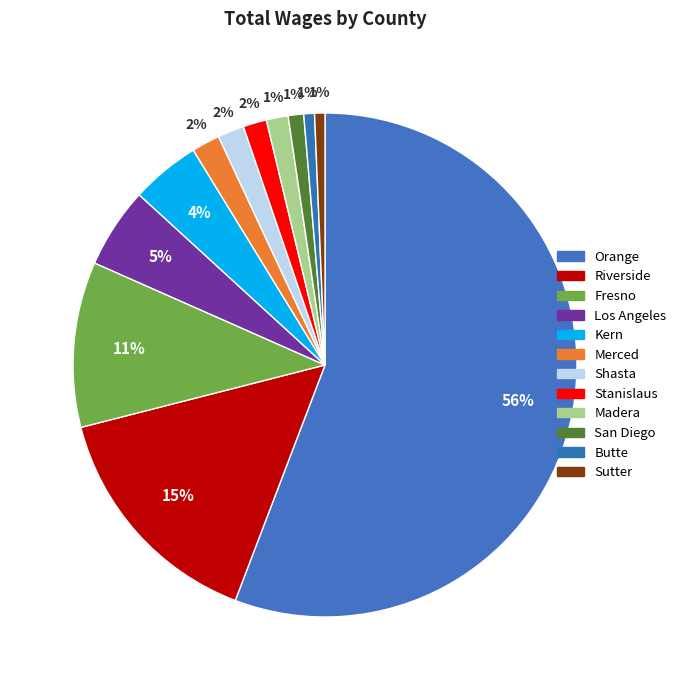

What is the ratio of the value at Fresno to the value at Stanislaus?

7.0